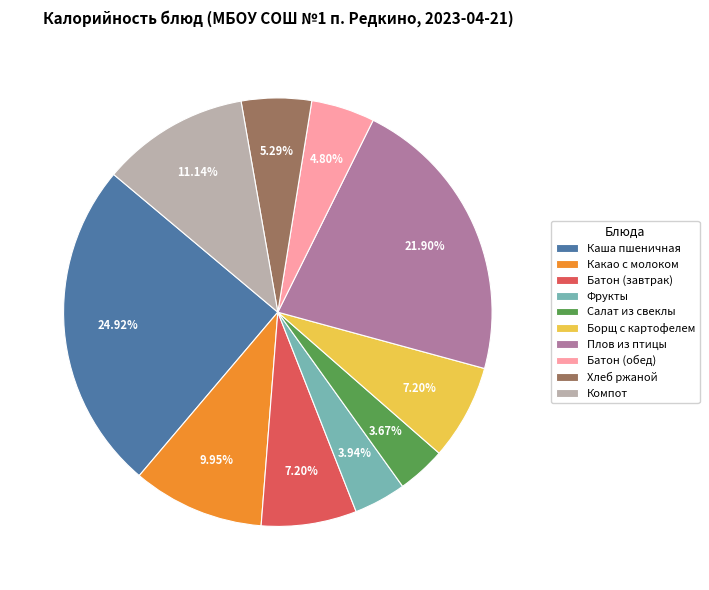

Does Борщ с картофелем represent more than half of the total?

No